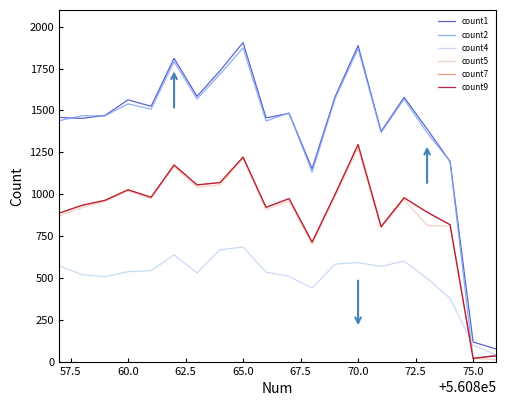

Does the chart have visible grid lines?

No